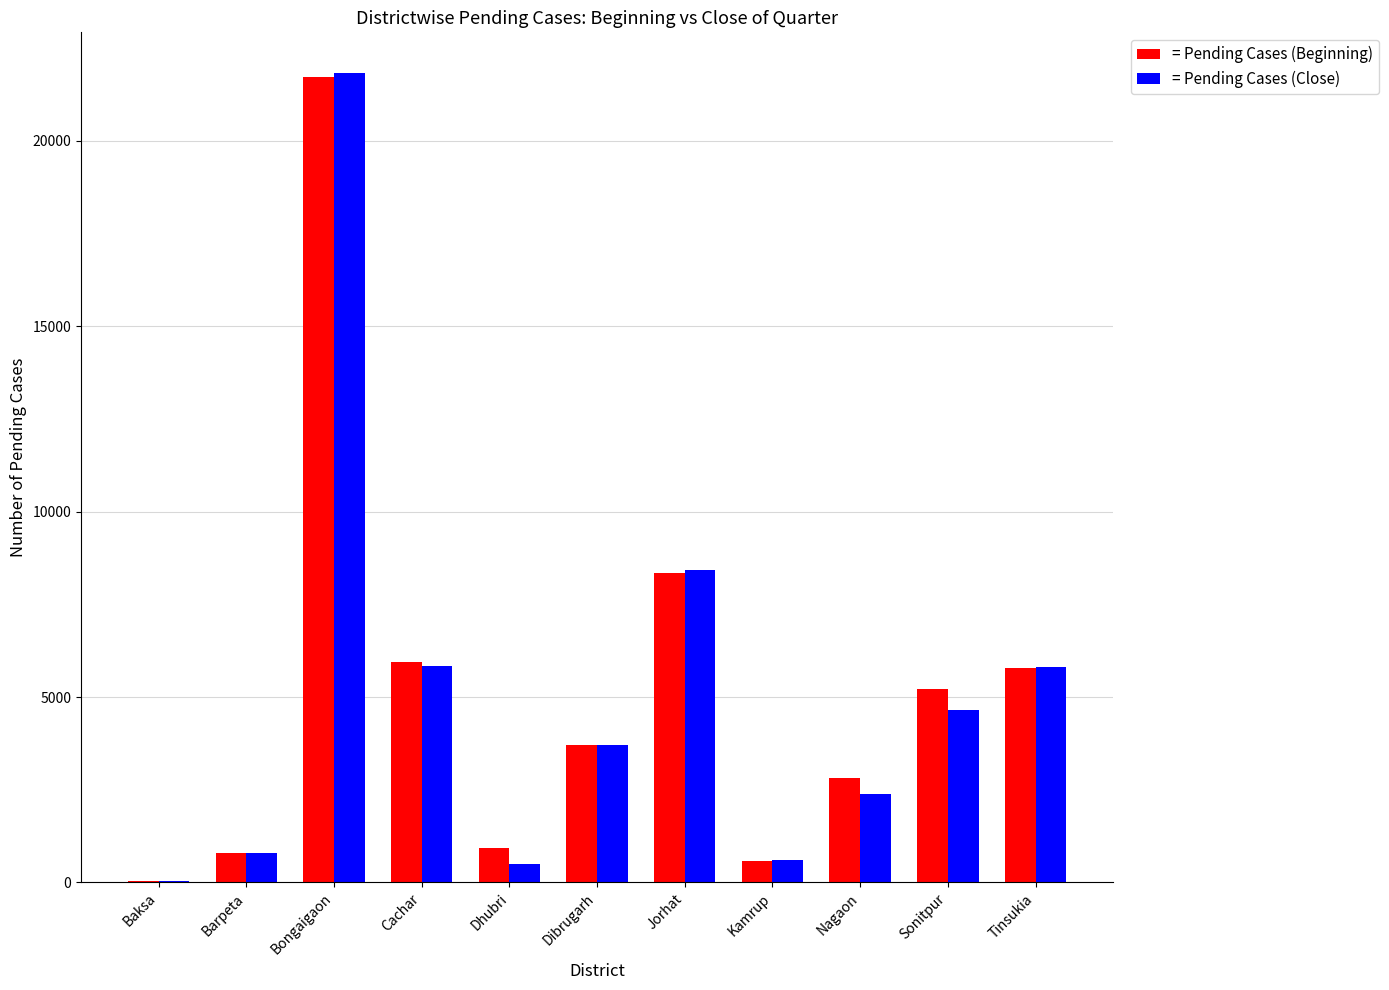

At which label is = Pending Cases (Close) closest to 10943?

Jorhat